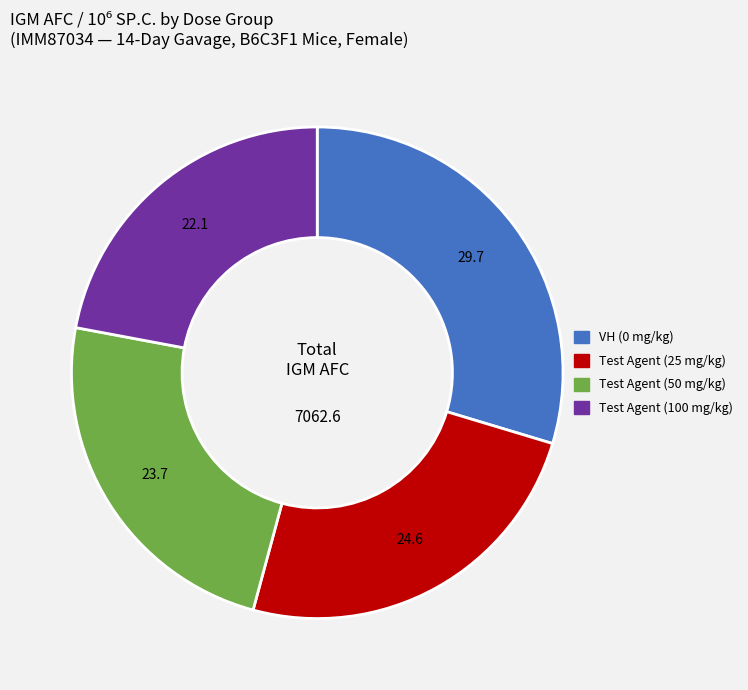

How many slices are in this pie chart?

4